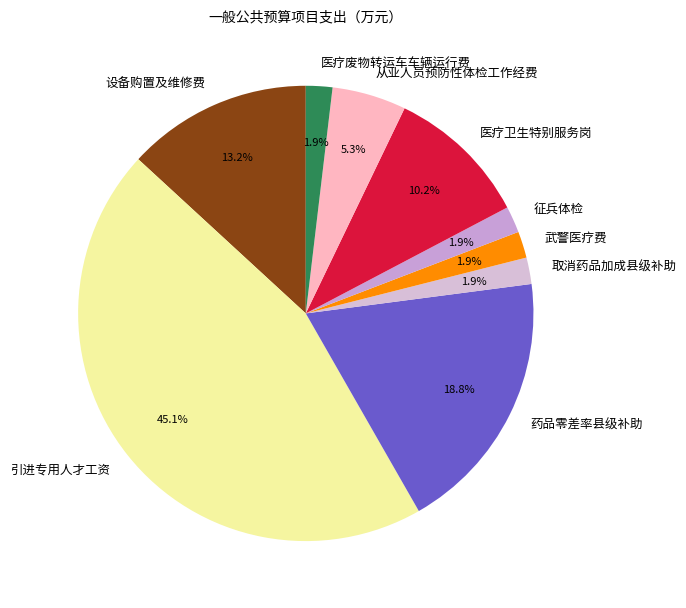

Count the number of slices in the pie.

9